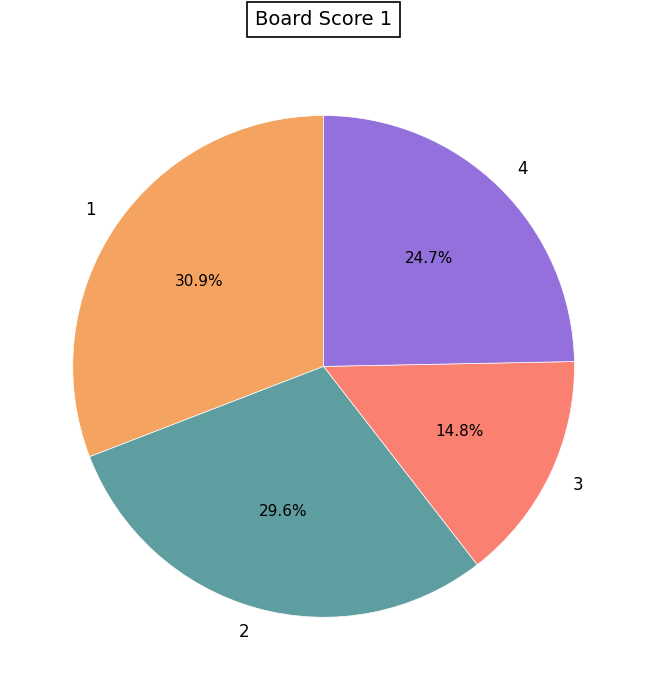

To the nearest percent, what percentage of the pie is 2?

30%